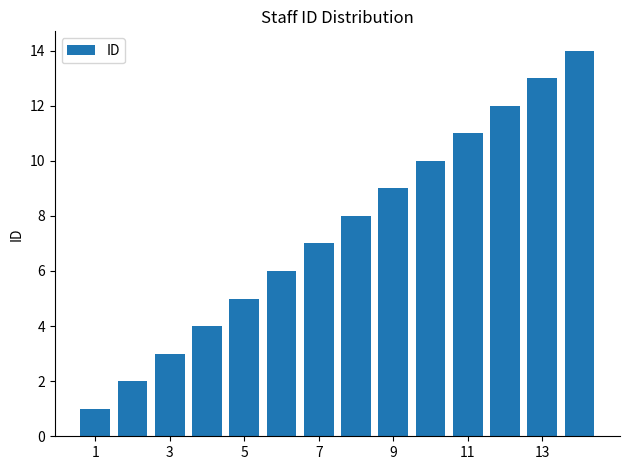

What is the maximum value shown in the chart?

14